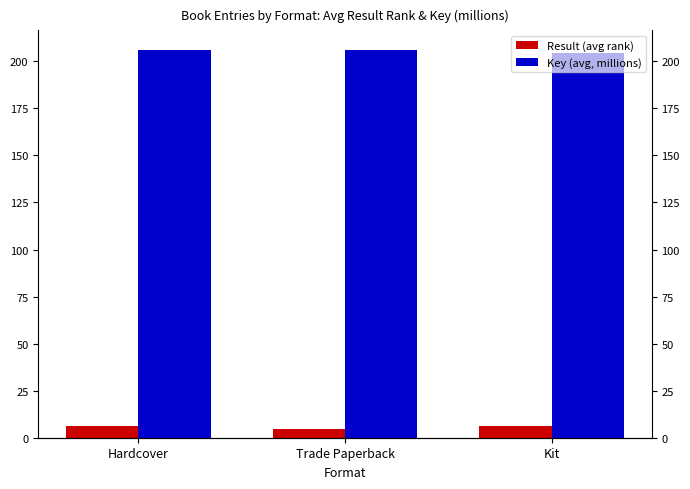

What is the minimum value shown in the chart?

4.8